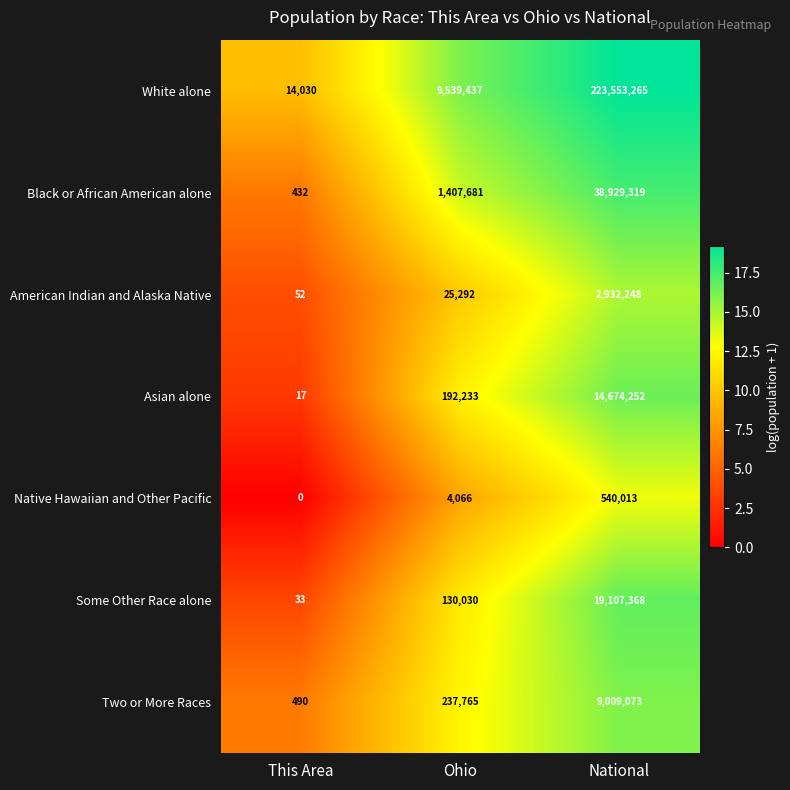

Reading left to right, what are all the values shown in this chart?

White alone: 14030	9539437	223553265
Black or African American alone: 432	1407681	38929319
American Indian and Alaska Native: 52	25292	2932248
Asian alone: 17	192233	14674252
Native Hawaiian and Other Pacific: 0	4066	540013
Some Other Race alone: 33	130030	19107368
Two or More Races: 490	237765	9009073